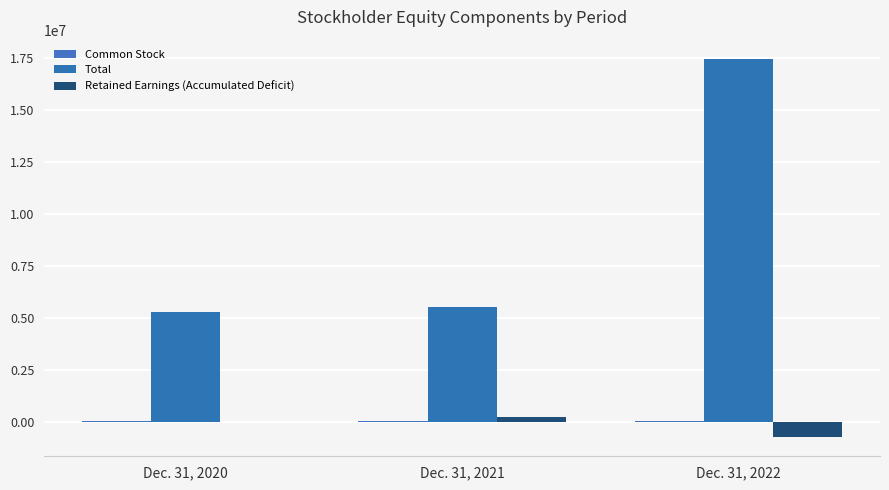

At which category is the sum across all series the highest?

Dec. 31, 2022